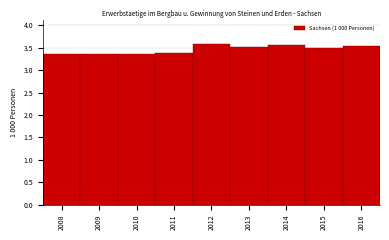

What is the value of the 6th bar from the left?

3.5